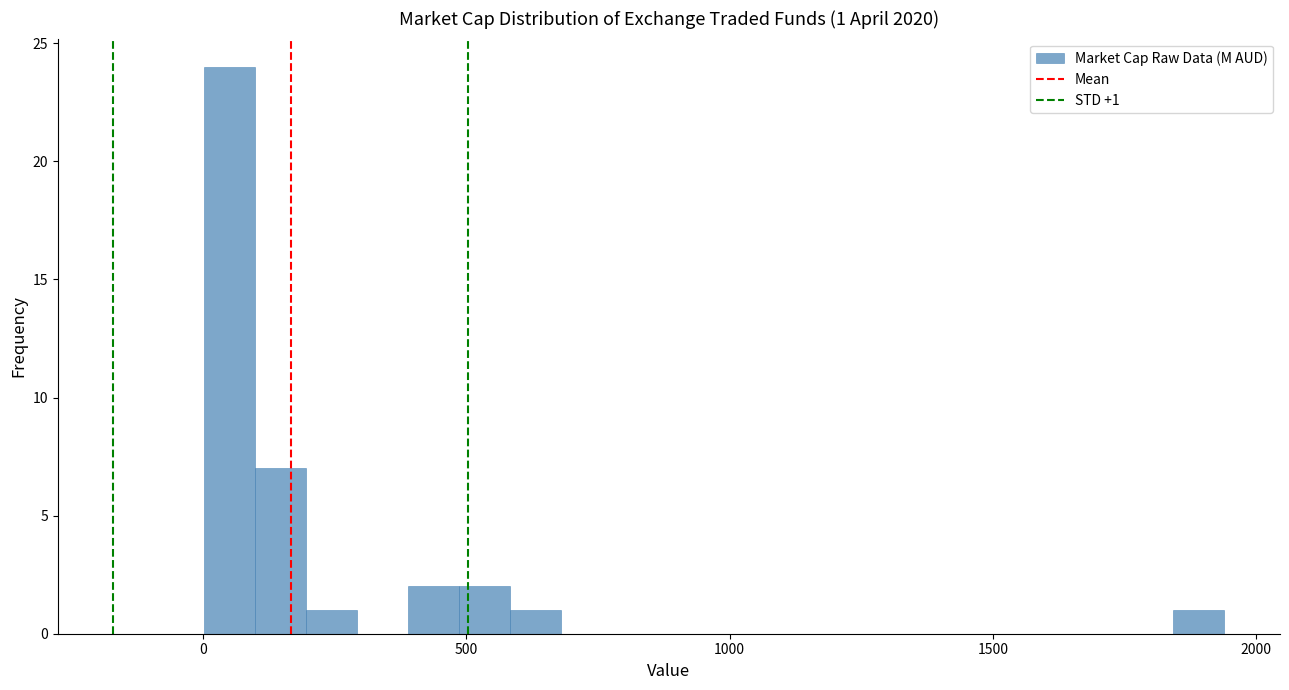

Read against the x-axis, roughly where is the centre of the tallest bar?

50